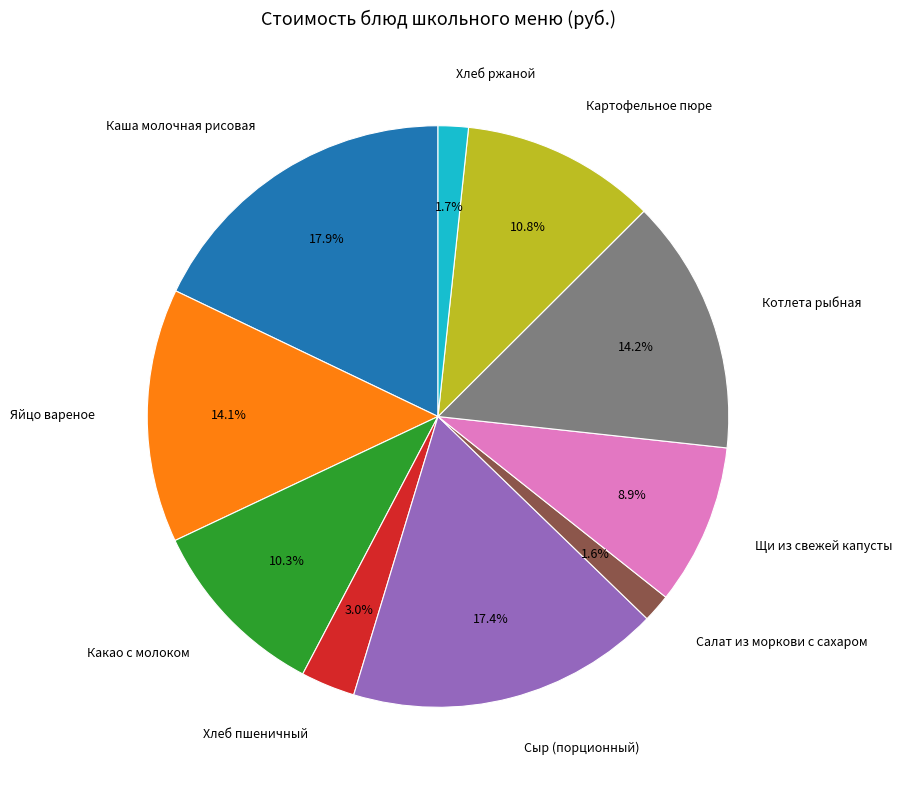

Does any single category account for the majority?

No